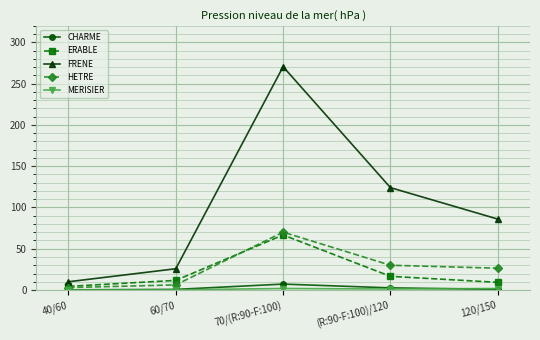

Is the value of CHARME at 70/(R:90-F:100) greater than the value of ERABLE at 40/60?

Yes